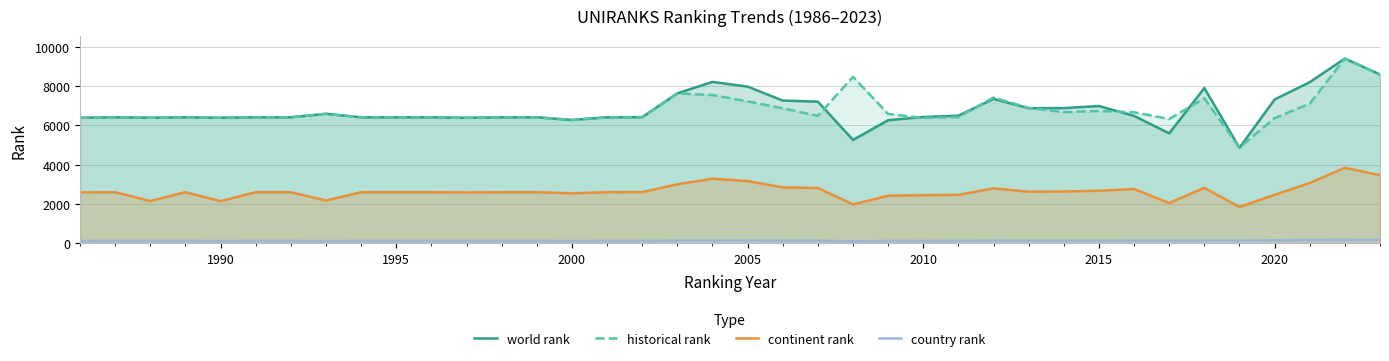

True or false: world rank and country rank intersect in this chart.

False